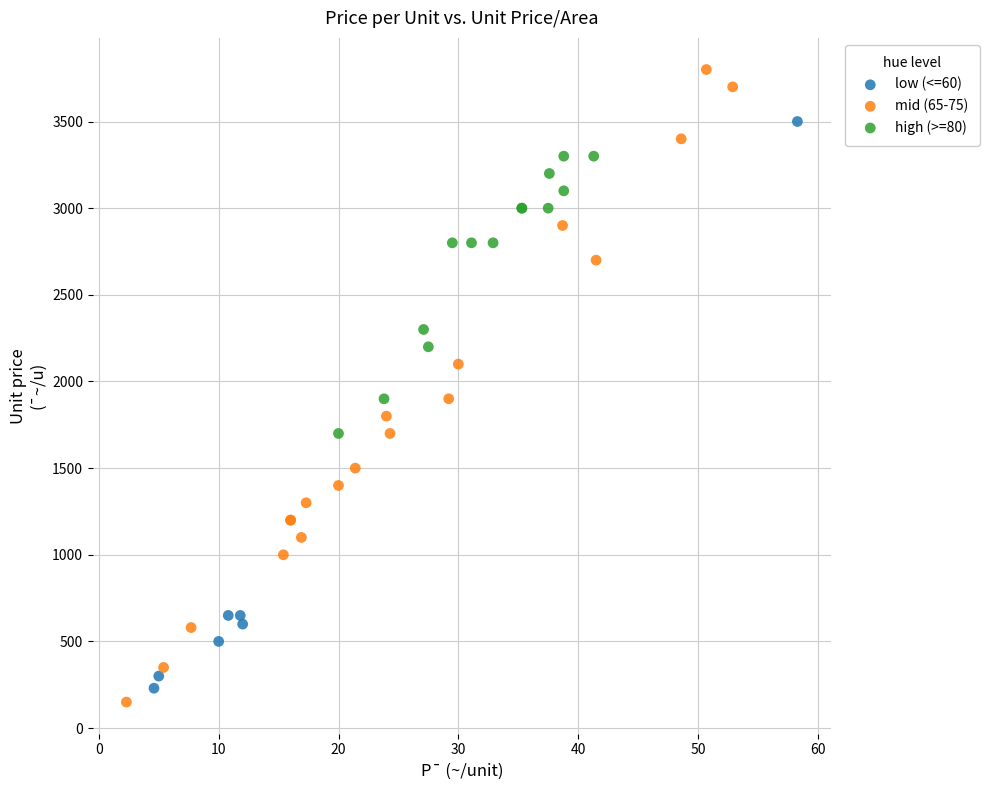

Which series contains the lowest Y value?

mid (65-75)